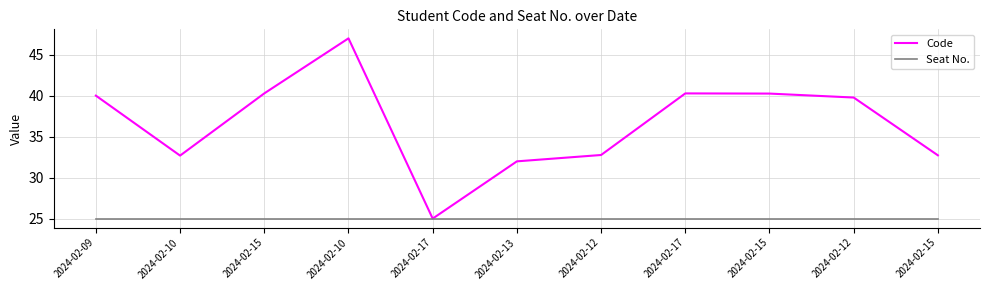

Which series has the widest spread of values?

Code